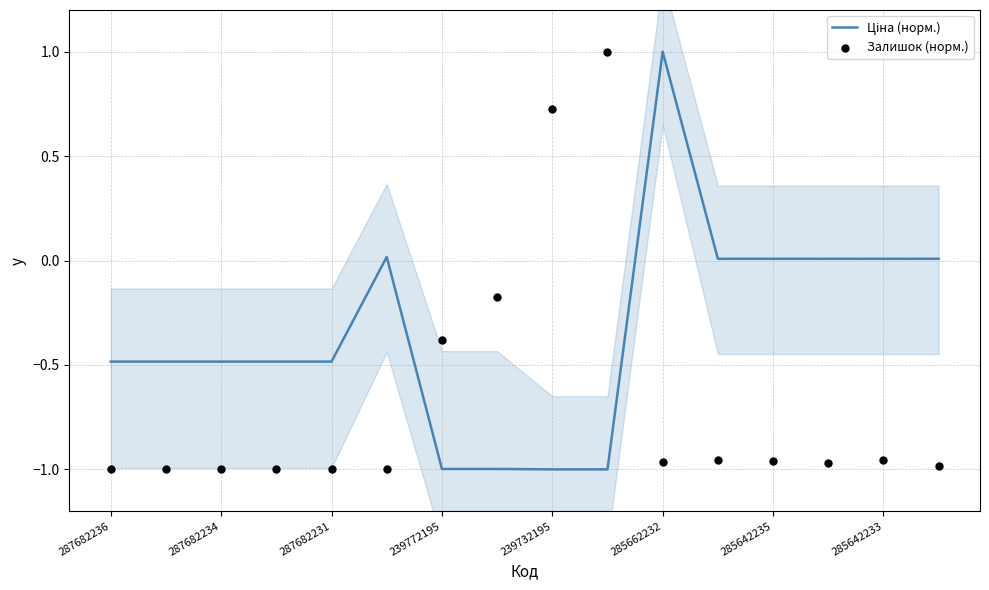

Which series has the largest Y range (max minus min)?

Ціна (норм.)